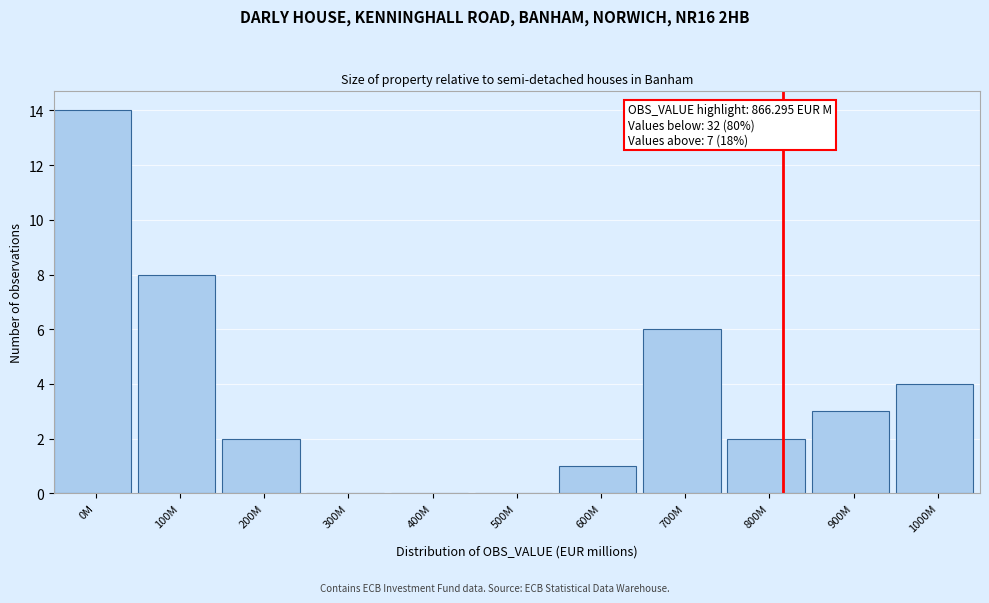

Reading right to left, transcribe all the data shown in this chart.

1000M=4	900M=3	800M=2	700M=6	600M=1	500M=0	400M=0	300M=0	200M=2	100M=8	0M=14